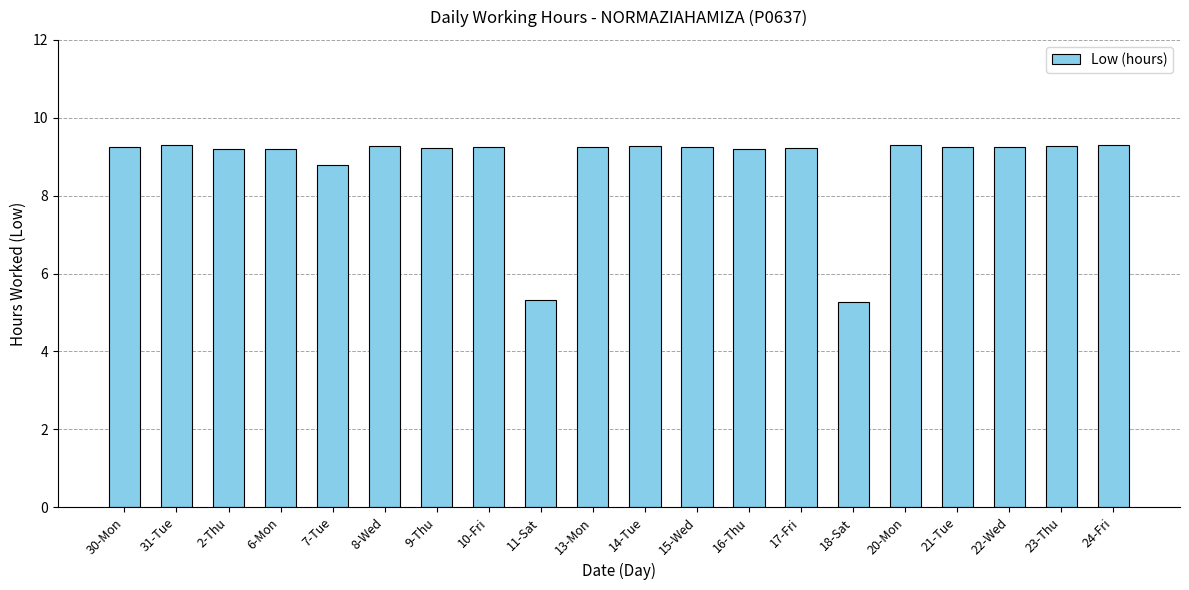

What is the label of the 8th bar from the right?

16-Thu